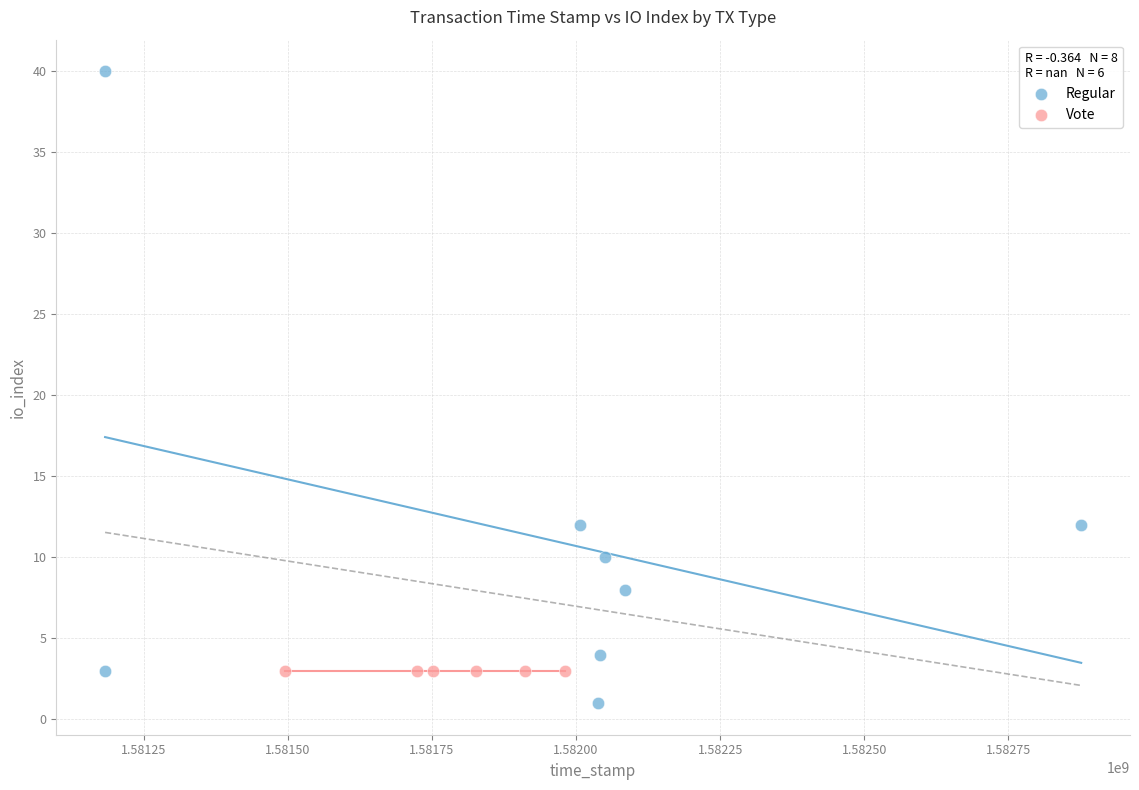

Which series contains the highest Y value?

Regular